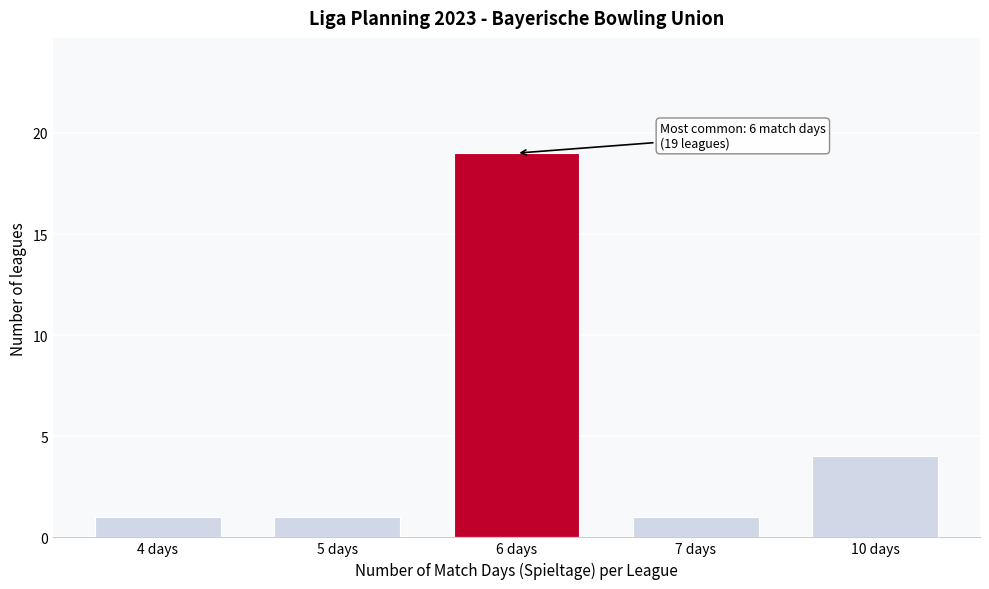

Reading left to right, list all the values displayed in this chart.

1	1	19	1	4